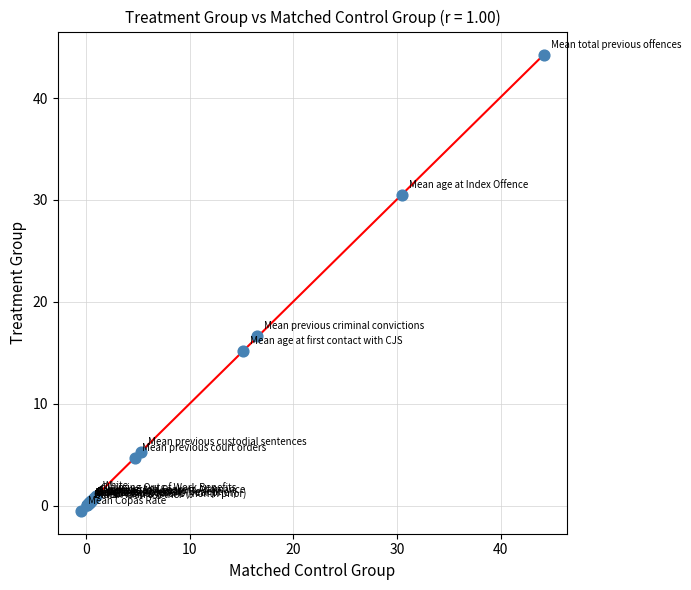

What Y value in the scatter plot is closest to 21?

16.7